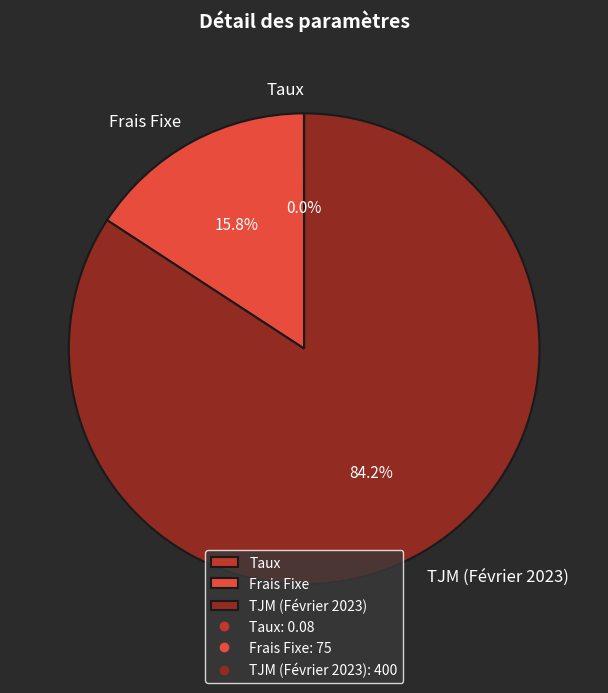

The TJM (Février 2023) slice represents 71% of the pie. True or false?

False